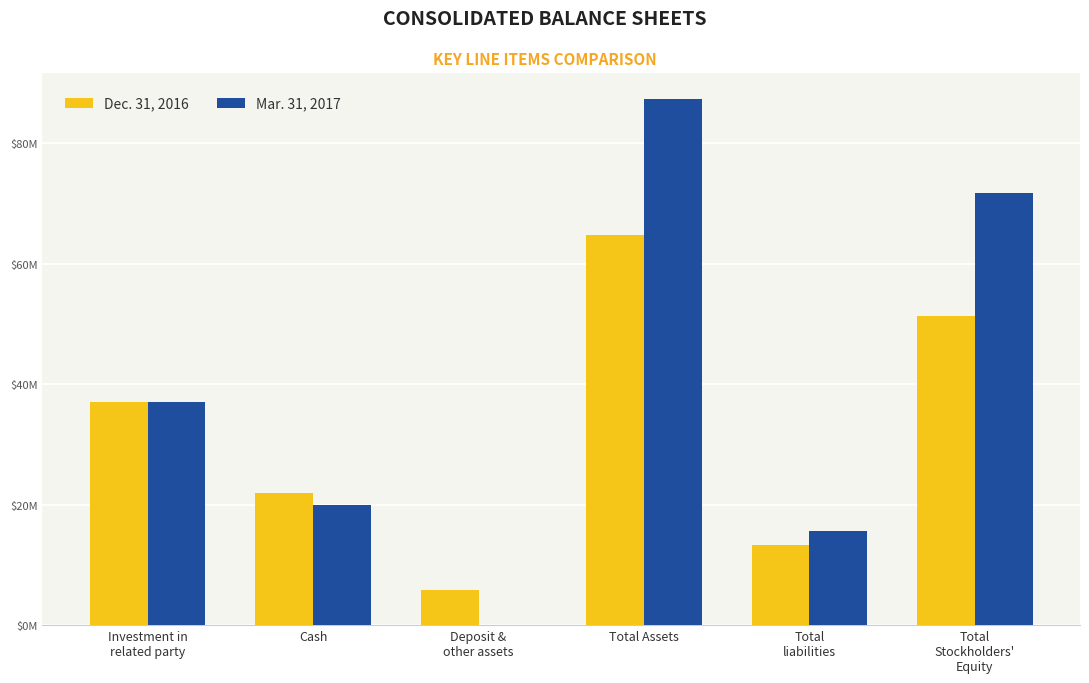

Are the bars horizontal?

No